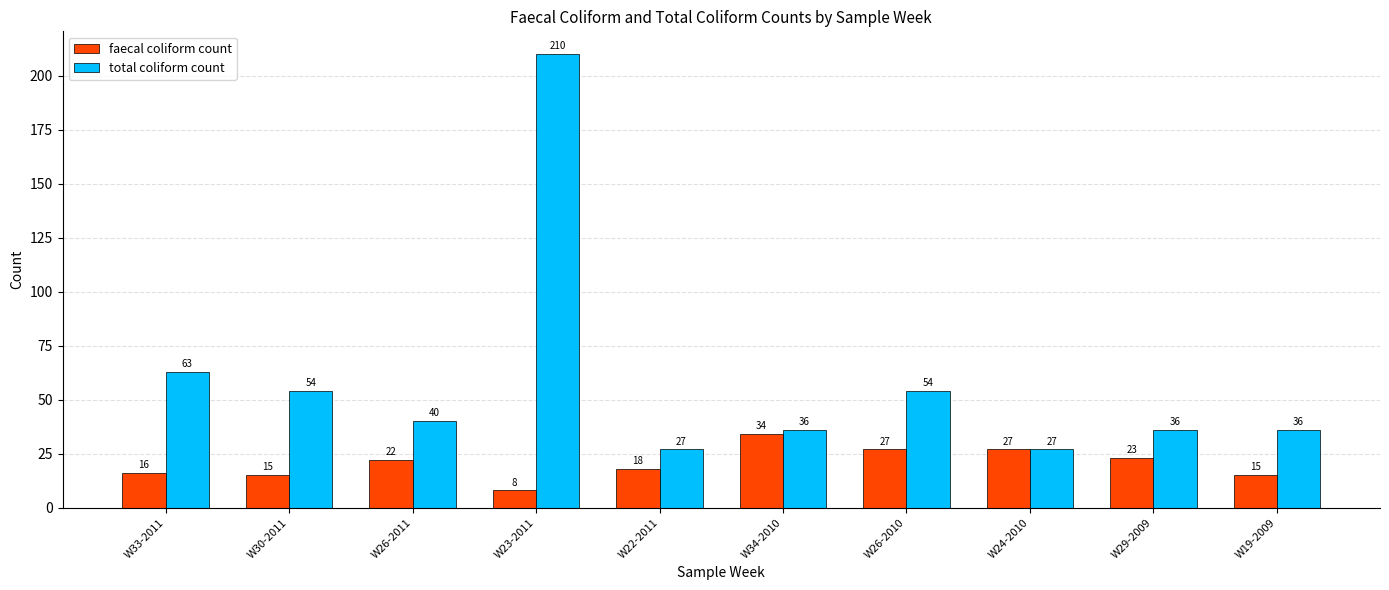

List the series in order of their overall mean, lowest first.

faecal coliform count, total coliform count